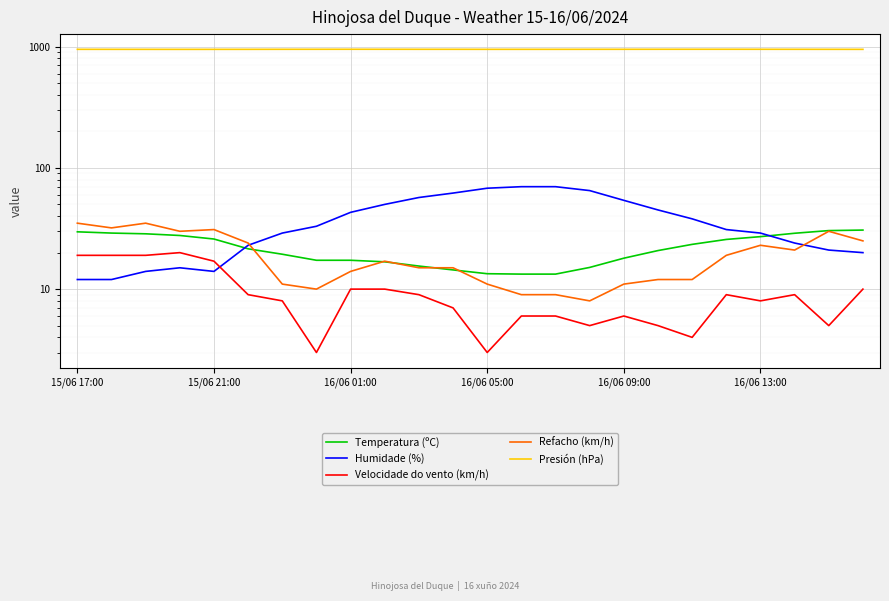

How many lines are shown in the chart?

5